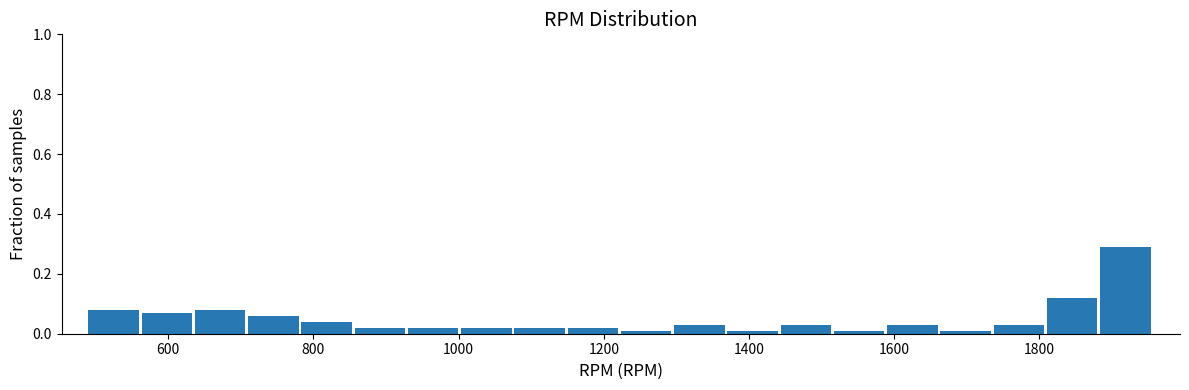

Around what value on the x-axis is the tallest bar? Give the approximate position of its centre, as read against the axis.

1920